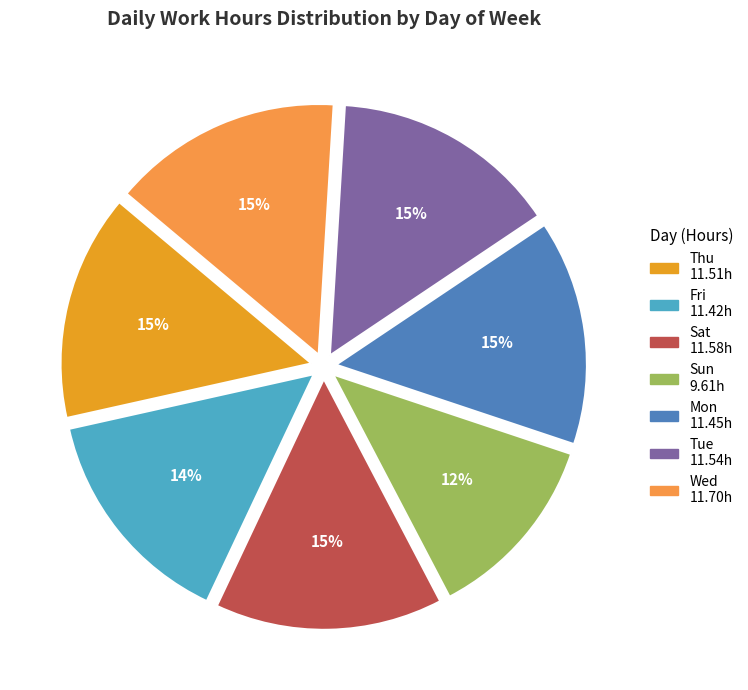

Does Fri represent more than half of the total?

No